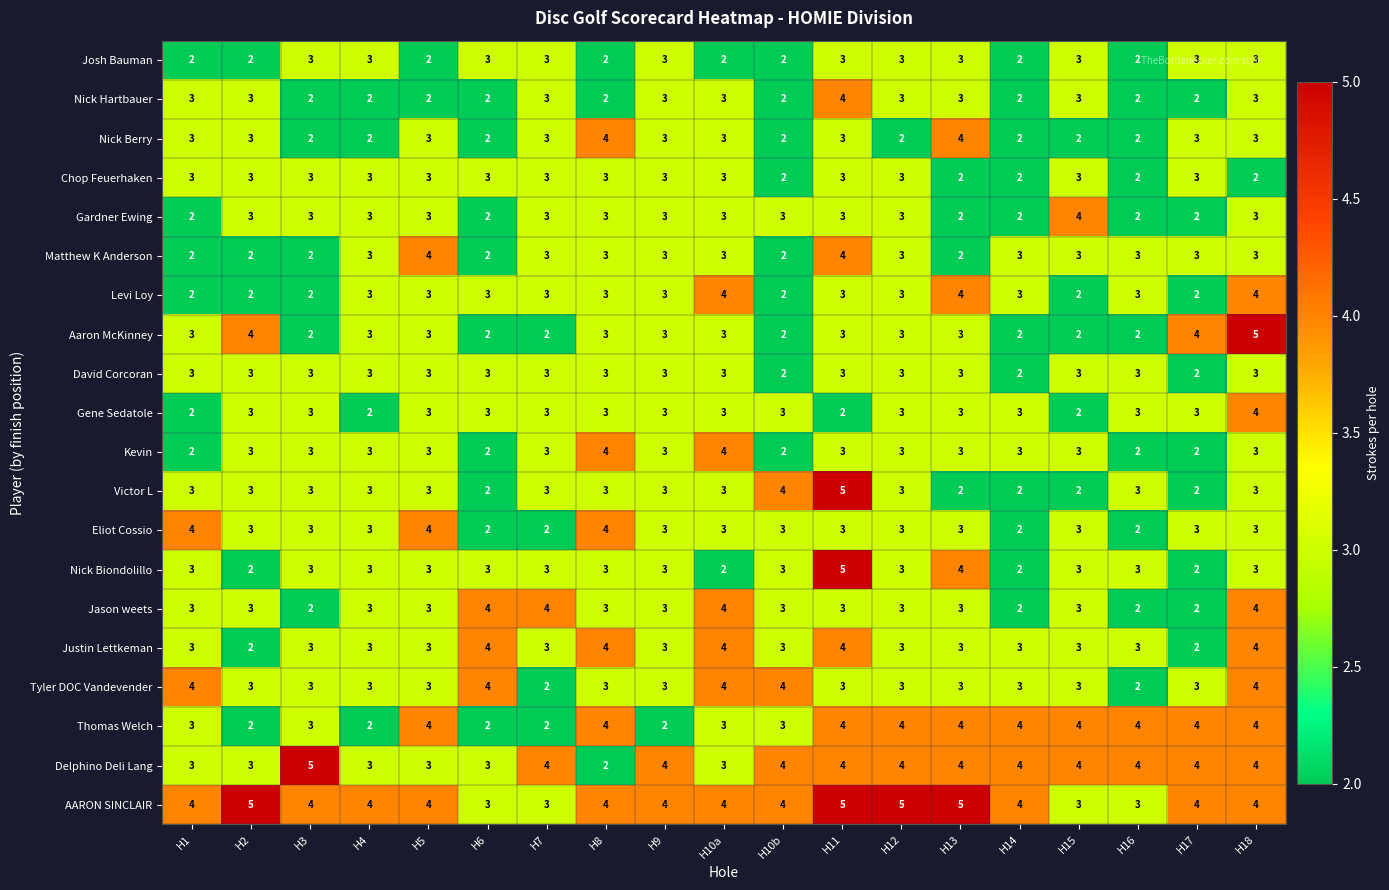

True or false: Nick Biondolillo has a value of 4 at H13.

True